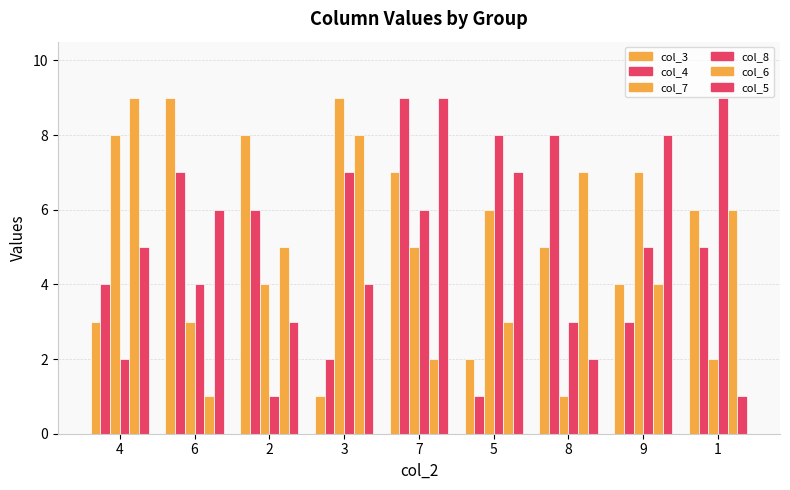

How many bars are there in total?

54